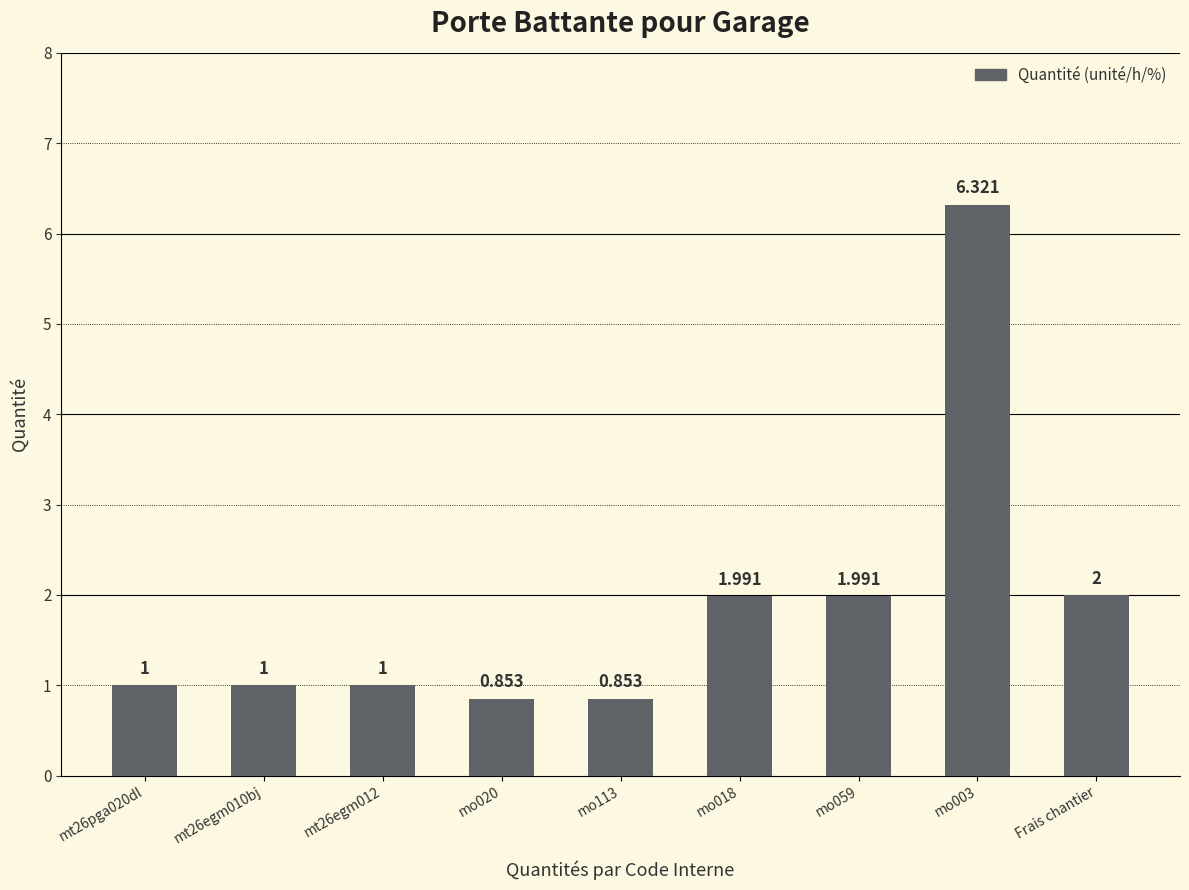

At which label is the value closest to 3?

Frais chantier